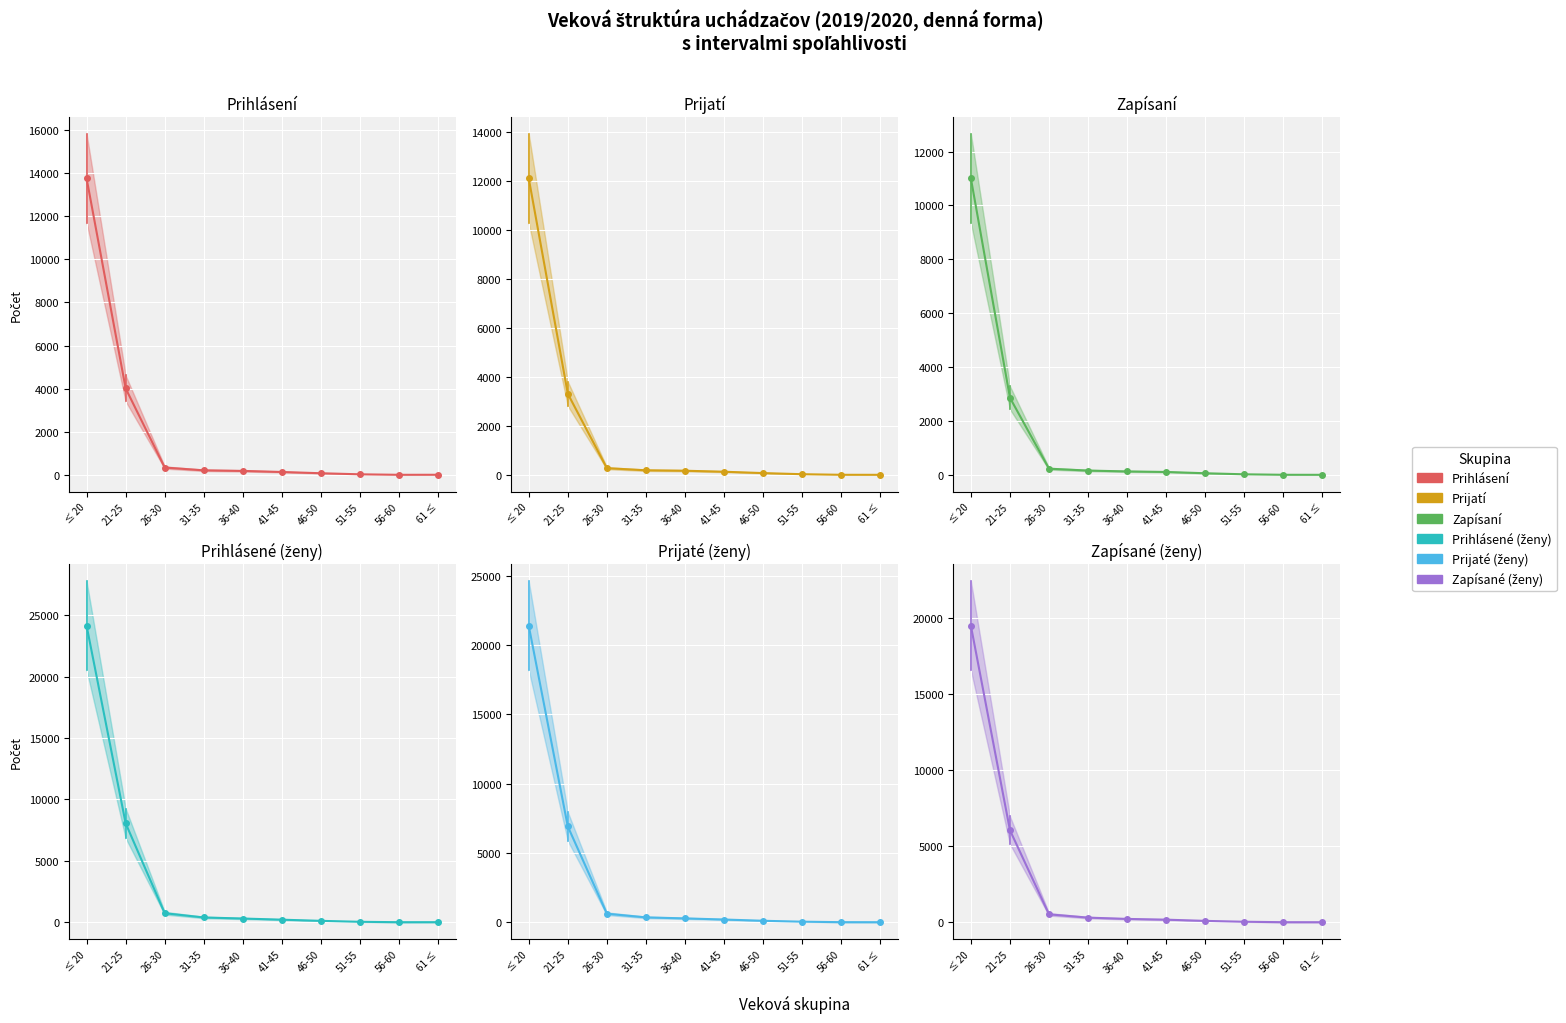

Reading left to right, transcribe all the data shown in this chart.

Prihlásené (2019/2020 deň): ≤ 20=13755	21-25=4013	26-30=342	31-35=213	36-40=186	41-45=136	46-50=78	51-55=28	56-60=5	61 ≤=7
Prijať (2019/2020 deň): ≤ 20=12111	21-25=3313	26-30=274	31-35=187	36-40=169	41-45=128	46-50=73	51-55=27	56-60=3	61 ≤=2
Zapísanej (2019/2020 deň): ≤ 20=11004	21-25=2861	26-30=229	31-35=160	36-40=128	41-45=108	46-50=60	51-55=21	56-60=3	61 ≤=2
Prihlásení (2019/2020 deň): ≤ 20=24127	21-25=8054	26-30=743	31-35=398	36-40=312	41-45=218	46-50=123	51-55=45	56-60=14	61 ≤=16
Prijatí (2019/2020 deň): ≤ 20=21401	21-25=6918	26-30=621	31-35=355	36-40=283	41-45=201	46-50=111	51-55=44	56-60=11	61 ≤=8
Zapísanej-všetci (2019/2020 deň): ≤ 20=19498	21-25=6053	26-30=524	31-35=308	36-40=223	41-45=173	46-50=94	51-55=36	56-60=8	61 ≤=7